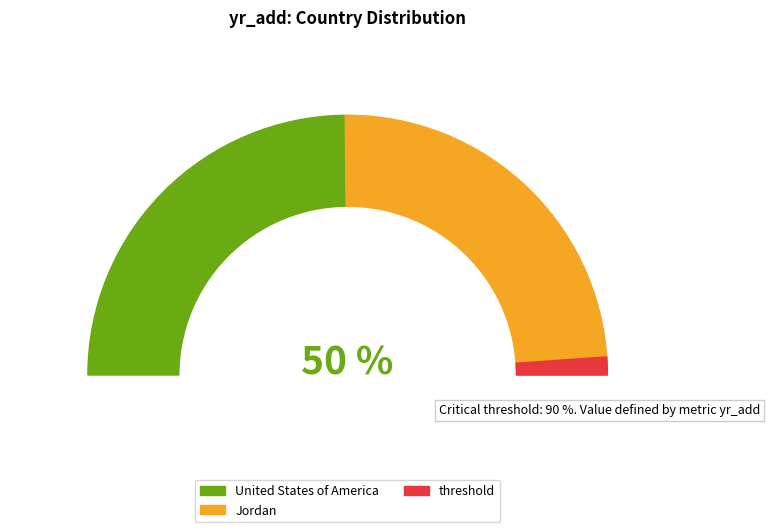

To the nearest percent, what portion does United States of America represent?

50%